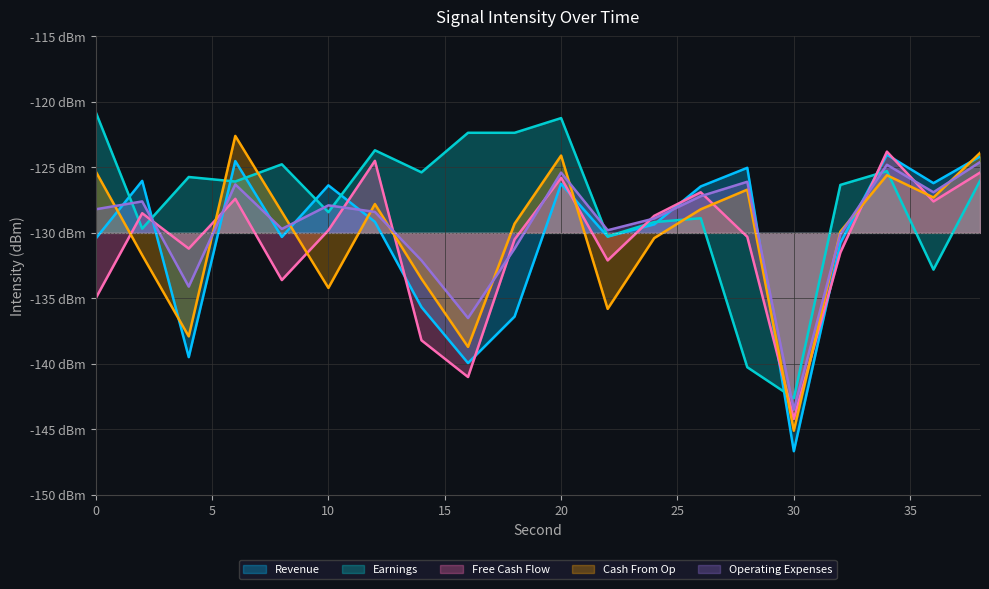

What is the value of the Free Cash Flow point at the 5th from the left?

-133.6